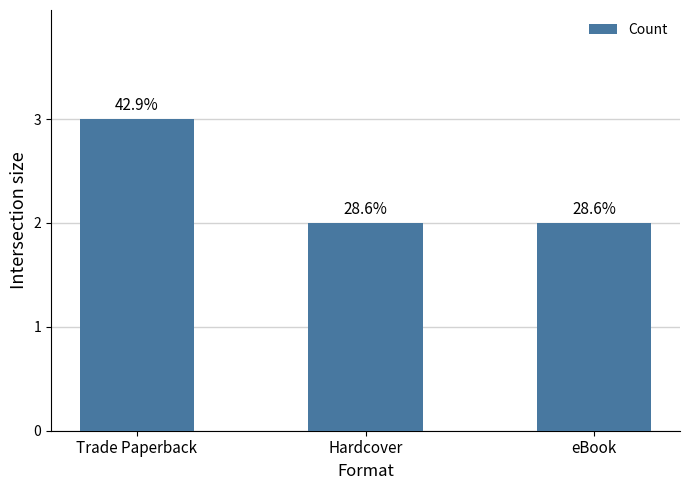

Are the bars grouped side by side (vs. stacked)?

No